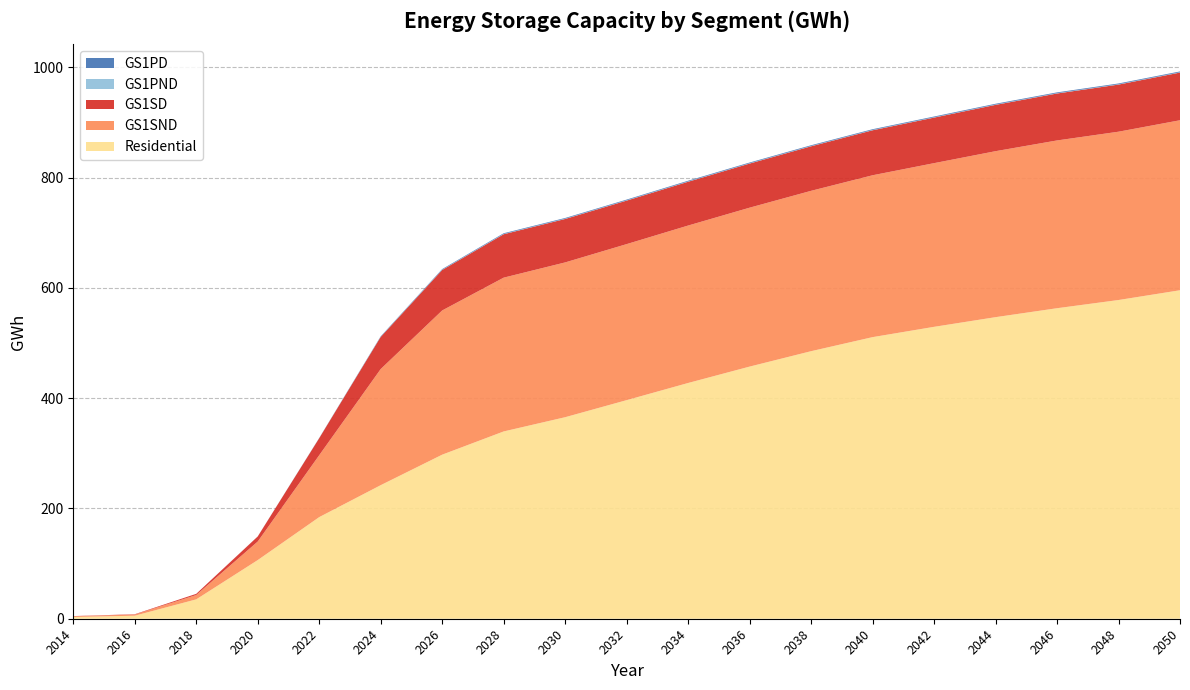

Reading left to right, list all the values displayed in this chart.

GS1PD: 2014=0.0	2016=0.0	2018=0.0	2020=0.1	2022=0.3	2024=0.8	2026=1.1	2028=1.3	2030=1.3	2032=1.3	2034=1.3	2036=1.3	2038=1.3	2040=1.3	2042=1.4	2044=1.4	2046=1.4	2048=1.4	2050=1.4
GS1PND: 2014=0.0	2016=0.0	2018=0.0	2020=0.0	2022=0.1	2024=0.3	2026=0.5	2028=0.5	2030=0.5	2032=0.5	2034=0.5	2036=0.5	2038=0.5	2040=0.6	2042=0.6	2044=0.6	2046=0.6	2048=0.6	2050=0.6
GS1SD: 2014=0.4	2016=0.6	2018=2.2	2020=9.2	2022=30.9	2024=58.3	2026=73.5	2028=78.8	2030=78.8	2032=78.9	2034=79.4	2036=80.0	2038=80.8	2040=81.6	2042=82.6	2044=84.0	2046=85.2	2048=85.5	2050=86.5
GS1SND: 2014=1.3	2016=2.1	2018=7.8	2020=33.6	2022=112.2	2024=210.6	2026=261.5	2028=278.9	2030=280.7	2032=283.0	2034=285.5	2036=288.2	2038=290.8	2040=293.5	2042=296.8	2044=301.0	2046=304.2	2048=305.2	2050=308.3
Residential: 2014=3.2	2016=5.5	2018=35.1	2020=106.4	2022=184.3	2024=242.2	2026=297.5	2028=339.6	2030=365.5	2032=396.4	2034=427.5	2036=457.2	2038=485.2	2040=510.7	2042=529.3	2044=546.9	2046=563.1	2048=578.0	2050=595.7